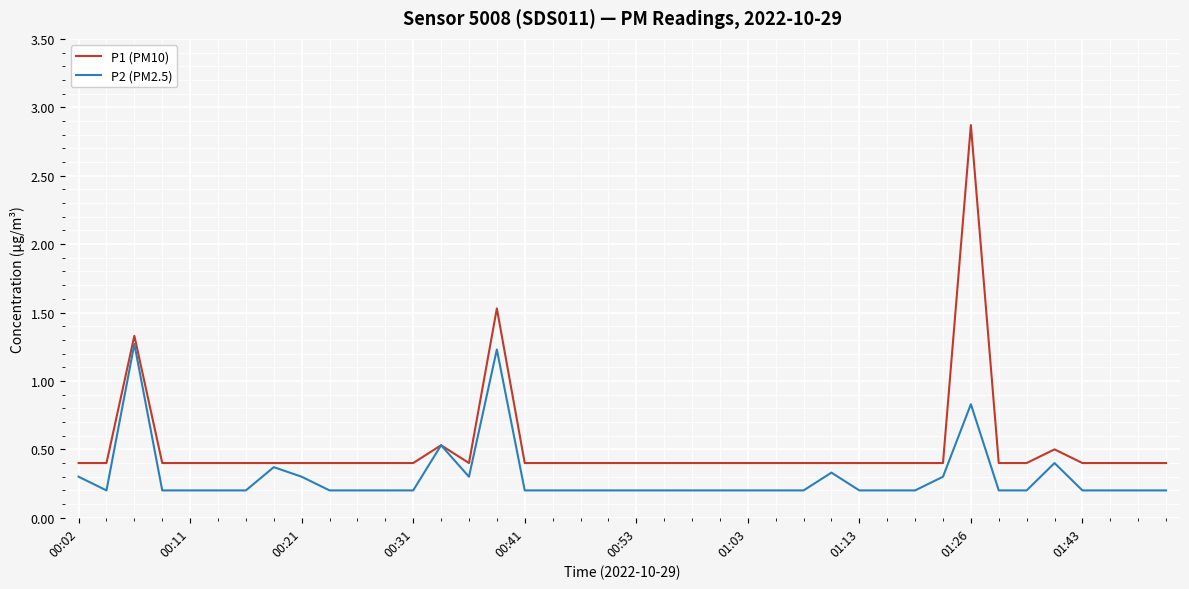

Which series has the largest total across all categories?

P1 (PM10)